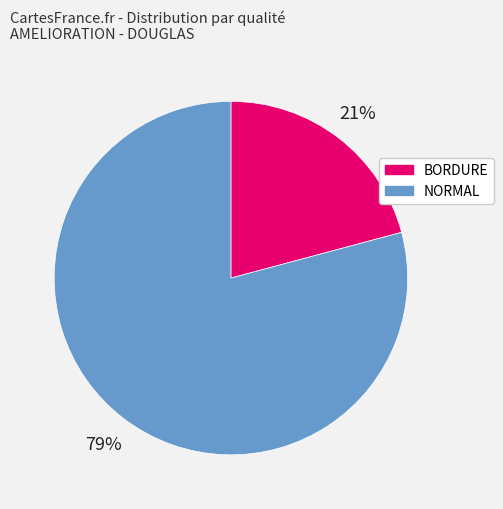

Is there any slice that represents more than half of the pie?

Yes